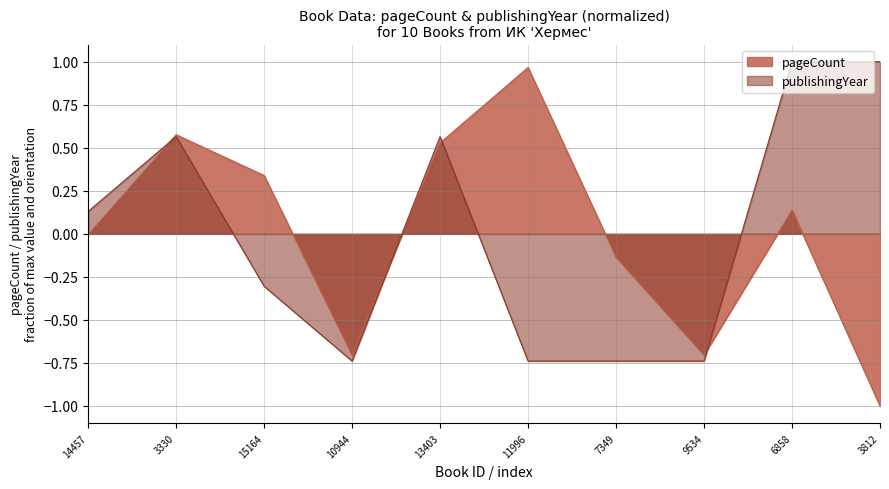

Reading right to left, transcribe all the data shown in this chart.

pageCount: -1.0	0.1	-0.7	-0.1	1.0	0.5	-0.7	0.3	0.6	-0.0
publishingYear: 1.0	1.0	-0.7	-0.7	-0.7	0.6	-0.7	-0.3	0.6	0.1